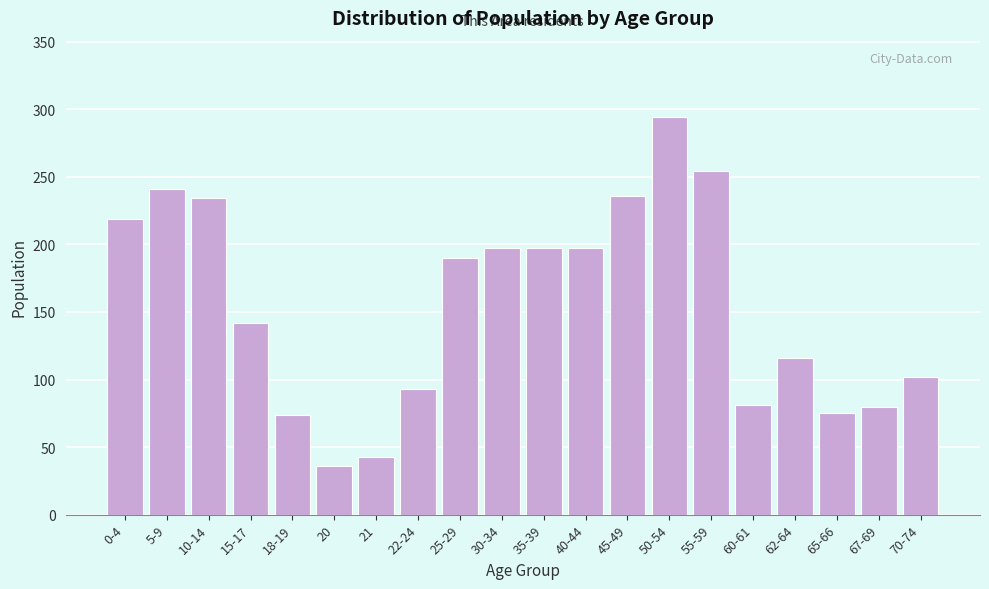

The value at 55-59 is 254. True or false?

True